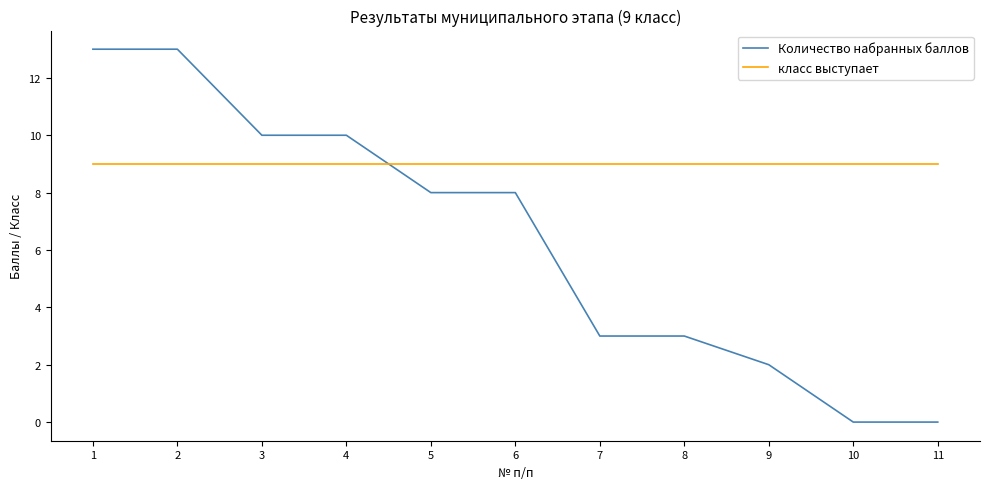

What is the total value across all series at 10?

9